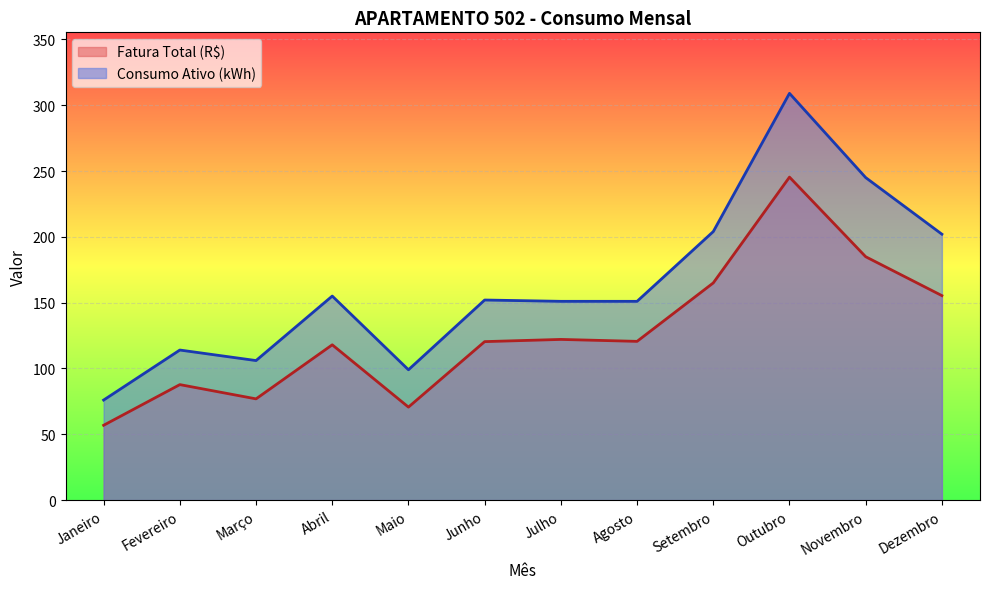

Is the value of Fatura Total (R$) at Abril greater than the value of Consumo Ativo (kWh) at Dezembro?

No